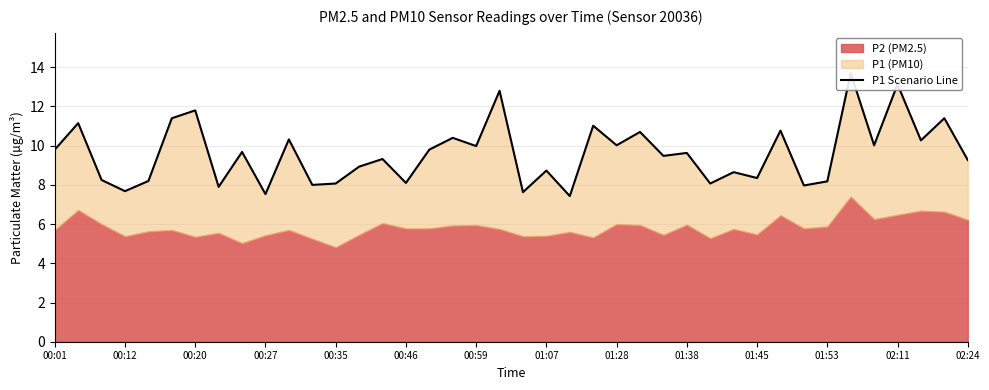

Rank the categories by value from highest to lowest.

34, 36, 19, 00:59, 00:46, 38, 00:12, 23, 31, 25, 17, 01:45, 37, 24, 35, 18, 00:01, 16, 01:28, 27, 26, 14, 39, 02:24, 21, 29, 30, 00:20, 00:35, 33, 15, 02:11, 28, 01:53, 32, 01:07, 00:27, 20, 01:38, 22